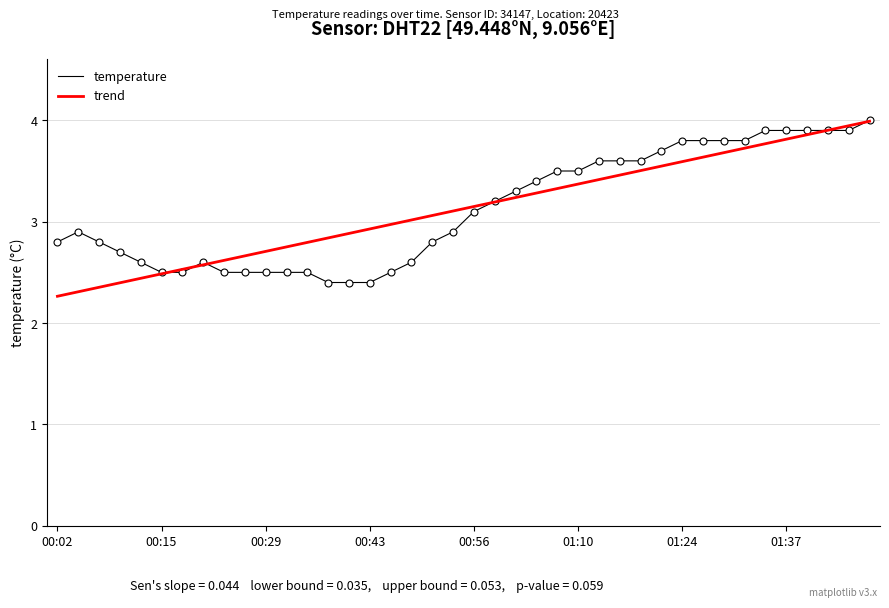

What is the greatest value displayed?

4.0